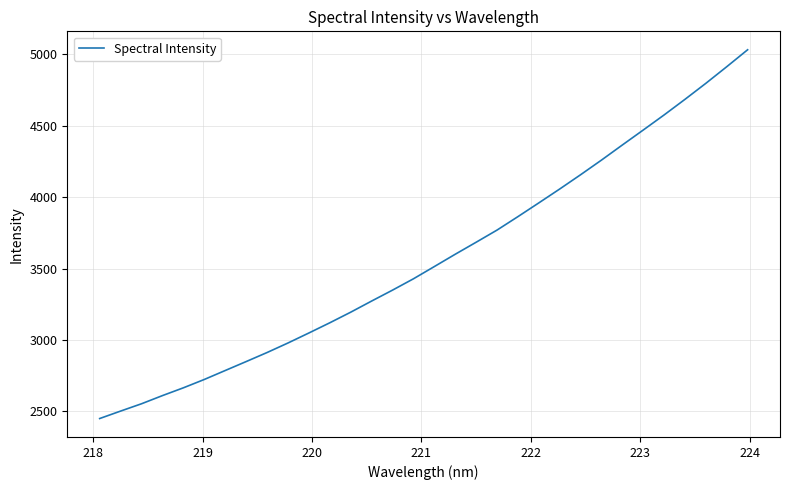

What is the average value?

3566.6